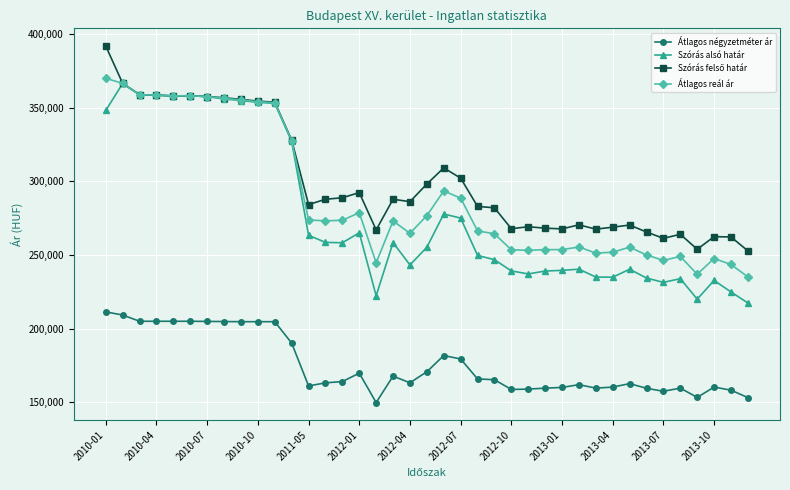

How many series are shown in this chart?

4